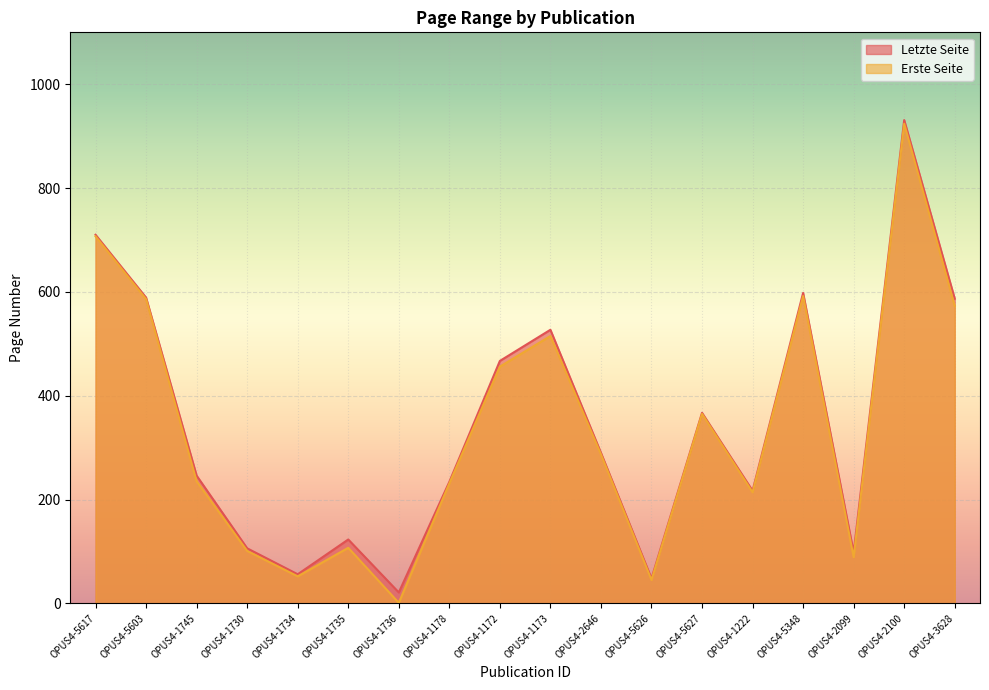

Does the chart display data point markers on the line(s)?

No